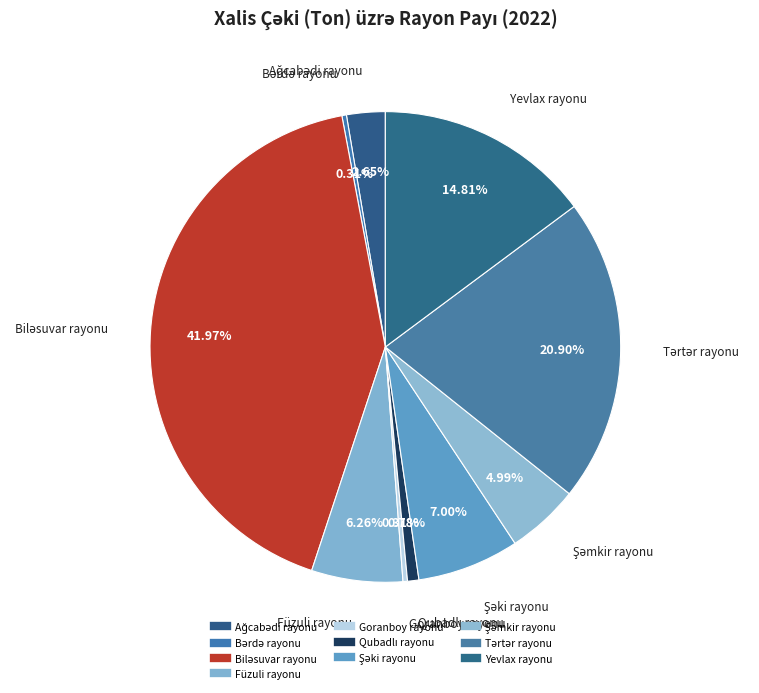

How many slices are in this pie chart?

10